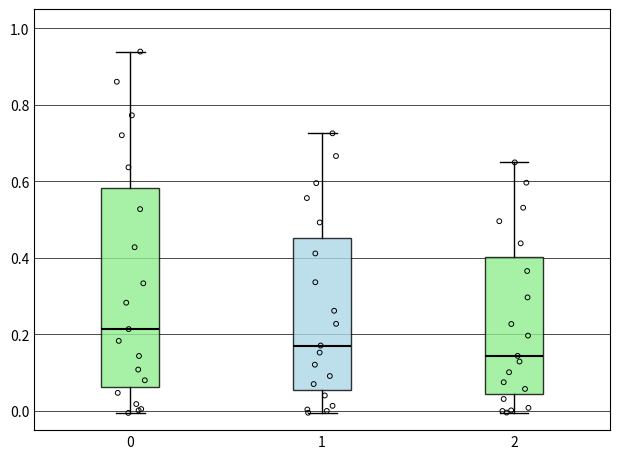

Reading left to right, transcribe this box plot: for each box, give where its median line is, the range the box spans, and where its two whiskers end, as read against the y-axis. The values are not printed on the chart, so give them approximately, as read against the axis.

0: median 0.22, box 0.06 to 0.58, whiskers 0.00 to 0.94
1: median 0.18, box 0.06 to 0.46, whiskers 0.00 to 0.72
2: median 0.14, box 0.04 to 0.40, whiskers 0.00 to 0.64